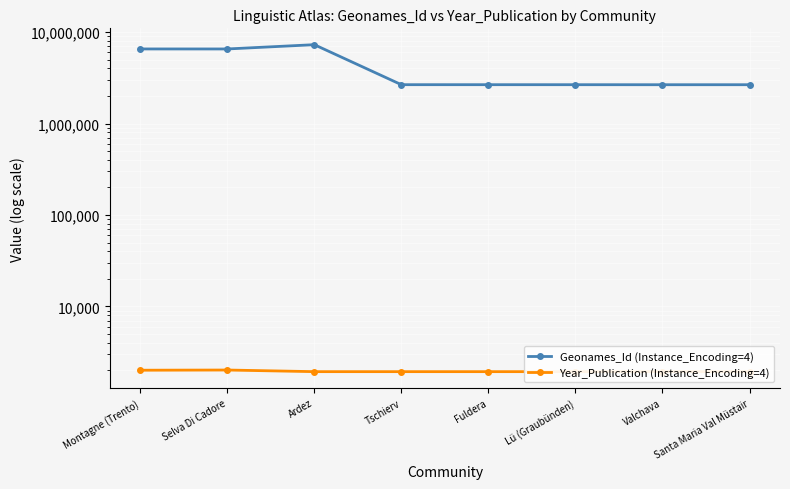

What is the lowest value of the Geonames_Id (Instance_Encoding=4) series?

2658200